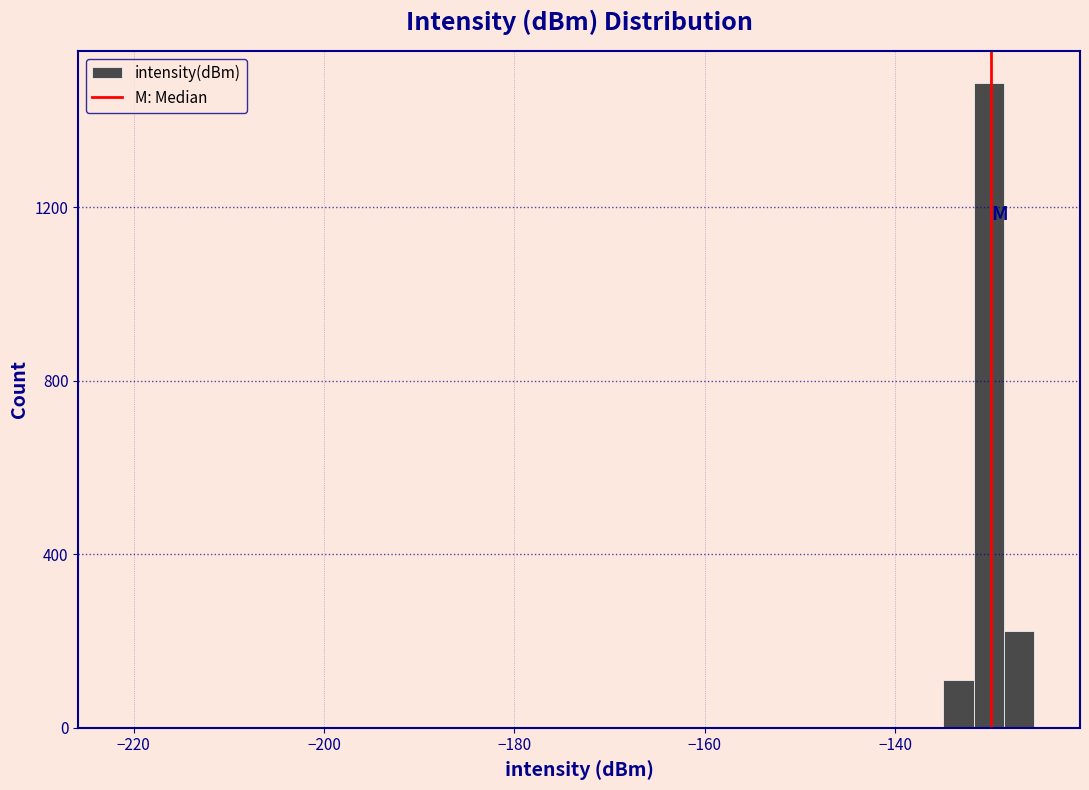

Around what value on the x-axis is the tallest bar? Give the approximate position of its centre, as read against the axis.

-130